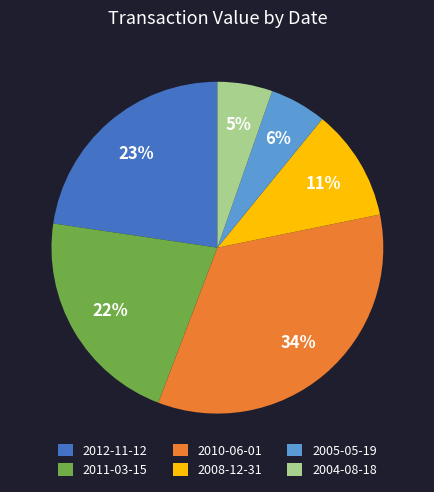

Is 2012-11-12 the majority of the pie?

No